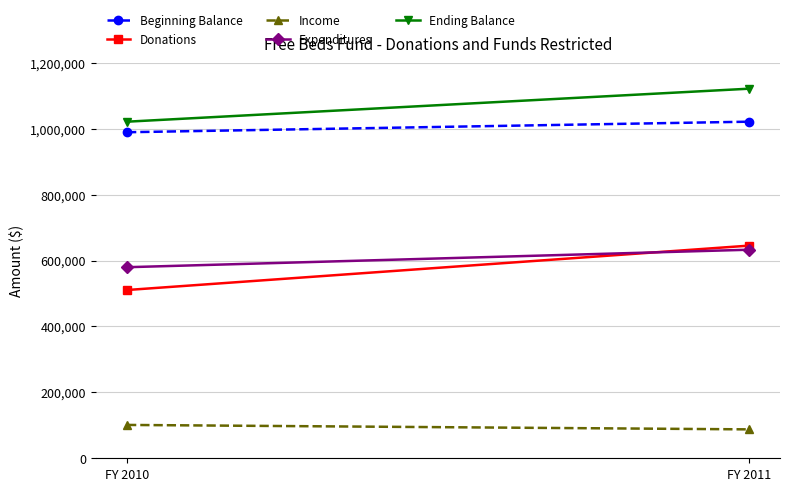

What is the total value across all series at FY 2011?

3508892